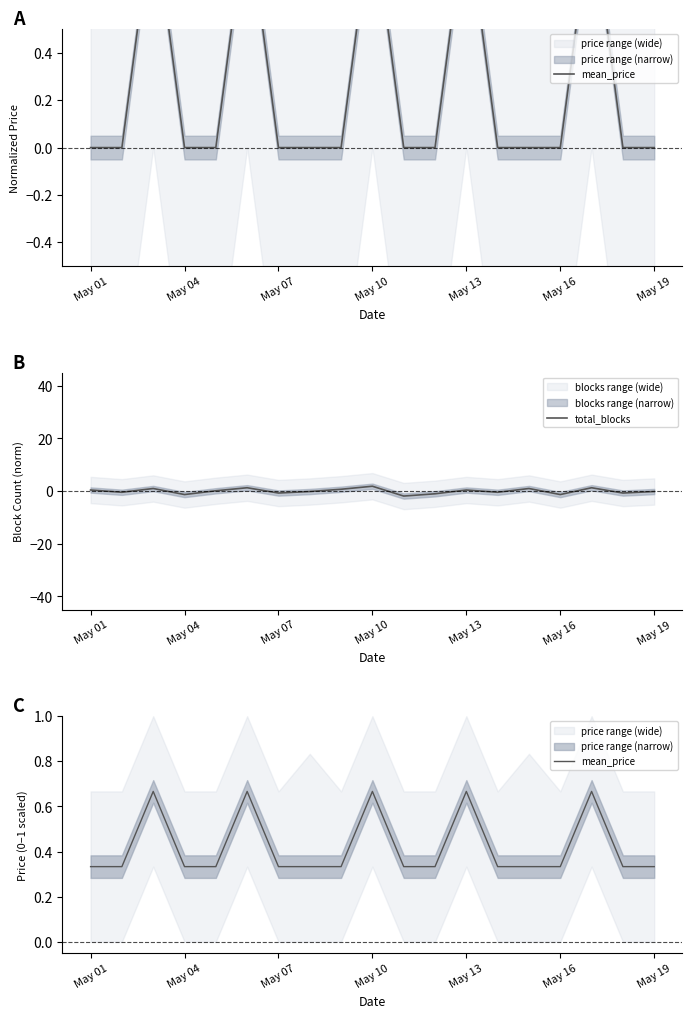

What is the difference between the maximum and second lowest values in the mean_price series?

0.3